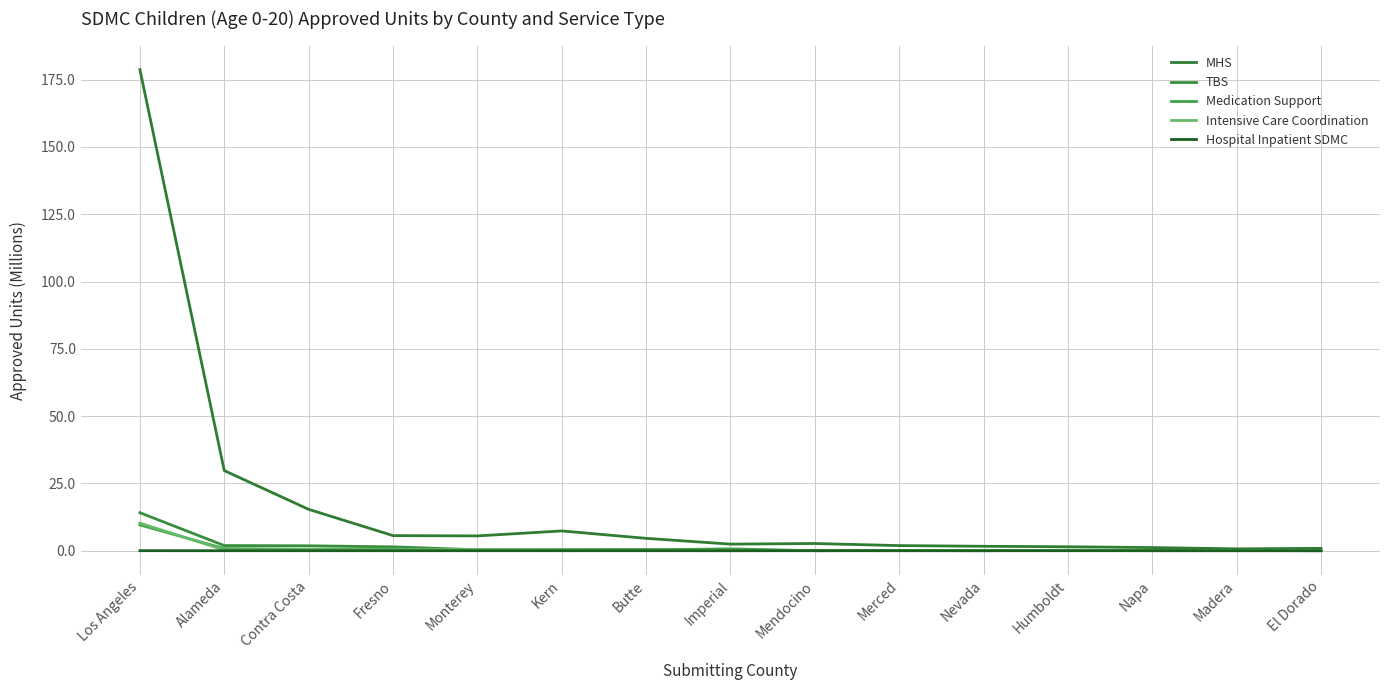

The Medication Support series shows 0.0 at Mendocino. True or false?

False